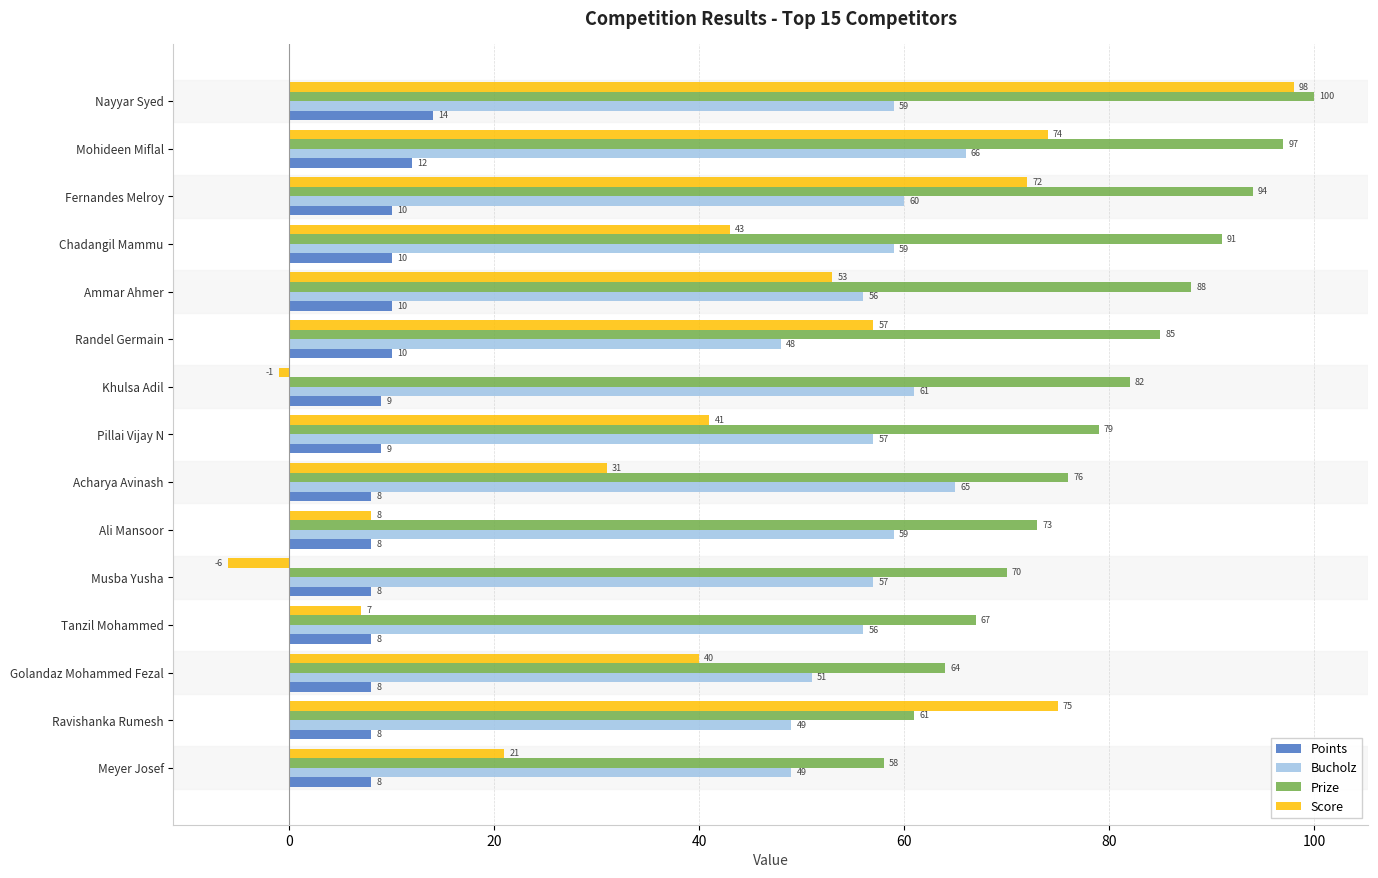

Rank the series by their maximum value, from lowest to highest.

Points, Bucholz, Score, Prize